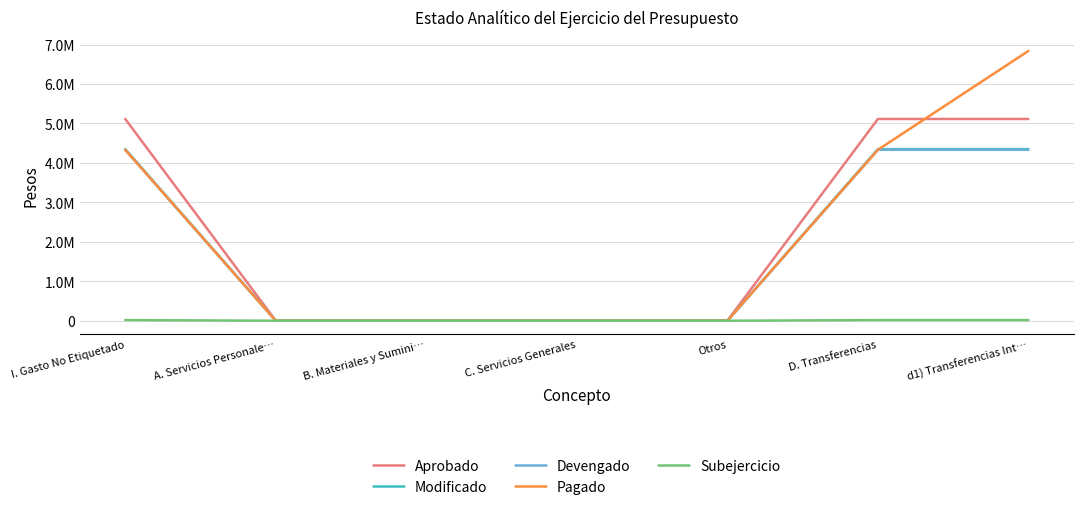

What is the difference between the maximum and minimum values in the Pagado series?

6838693.0